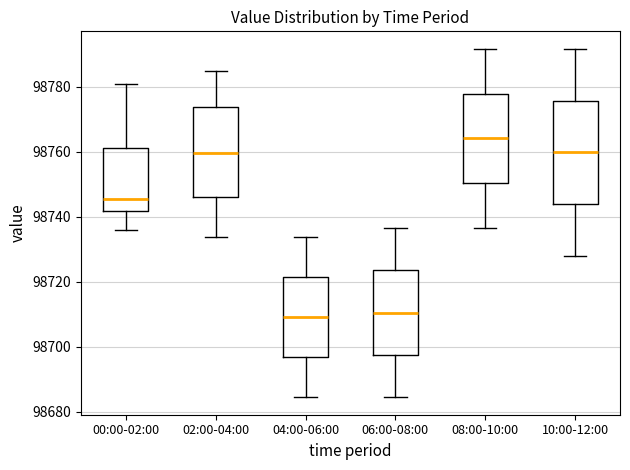

Reading left to right, read every box against the y-axis: the position of its median line, the range the box covers, and the ends of its whiskers. The values are not printed on the chart, so give them approximately, as read against the axis.

00:00-02:00: median 98746, box 98742 to 98762, whiskers 98736 to 98780
02:00-04:00: median 98760, box 98746 to 98774, whiskers 98734 to 98786
04:00-06:00: median 98710, box 98696 to 98722, whiskers 98684 to 98734
06:00-08:00: median 98710, box 98698 to 98724, whiskers 98684 to 98736
08:00-10:00: median 98764, box 98750 to 98778, whiskers 98736 to 98792
10:00-12:00: median 98760, box 98744 to 98776, whiskers 98728 to 98792